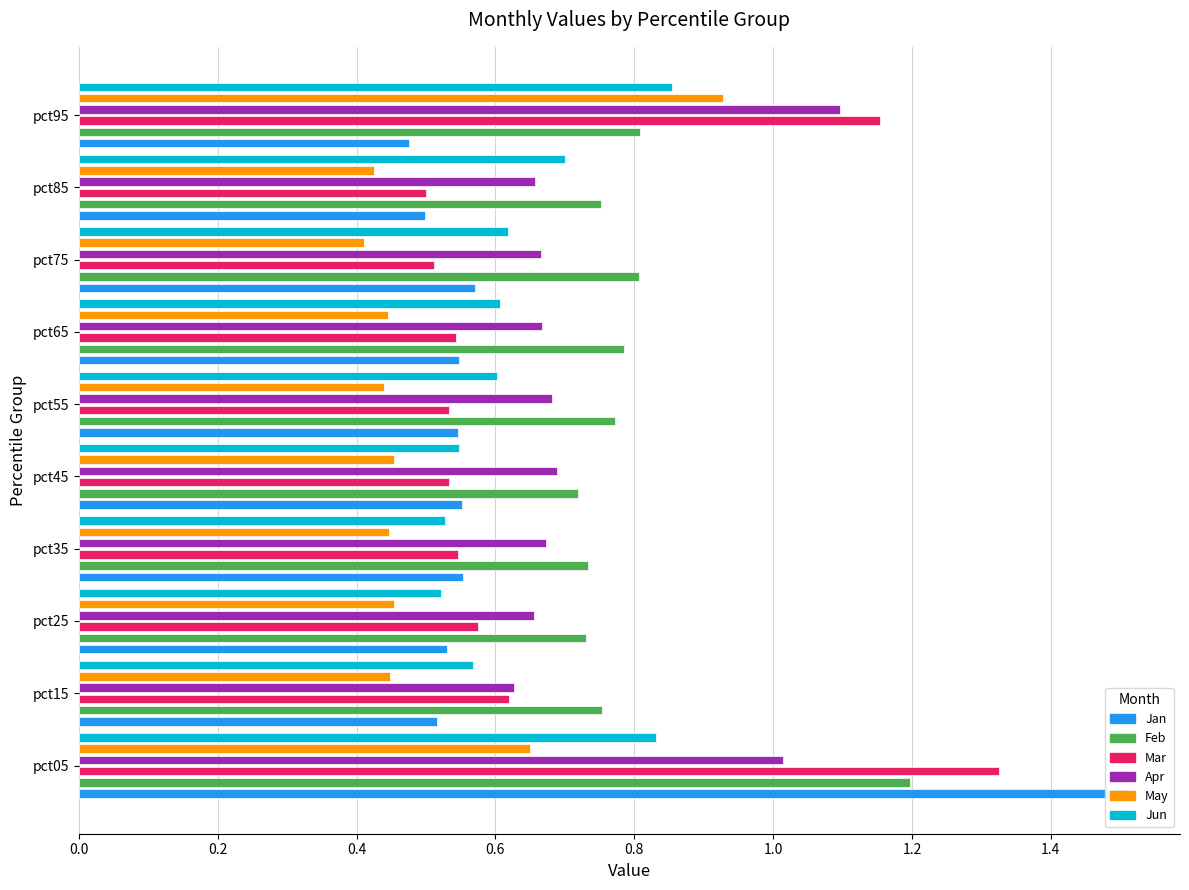

Is it true that Mar equals 0.8 at pct55?

False